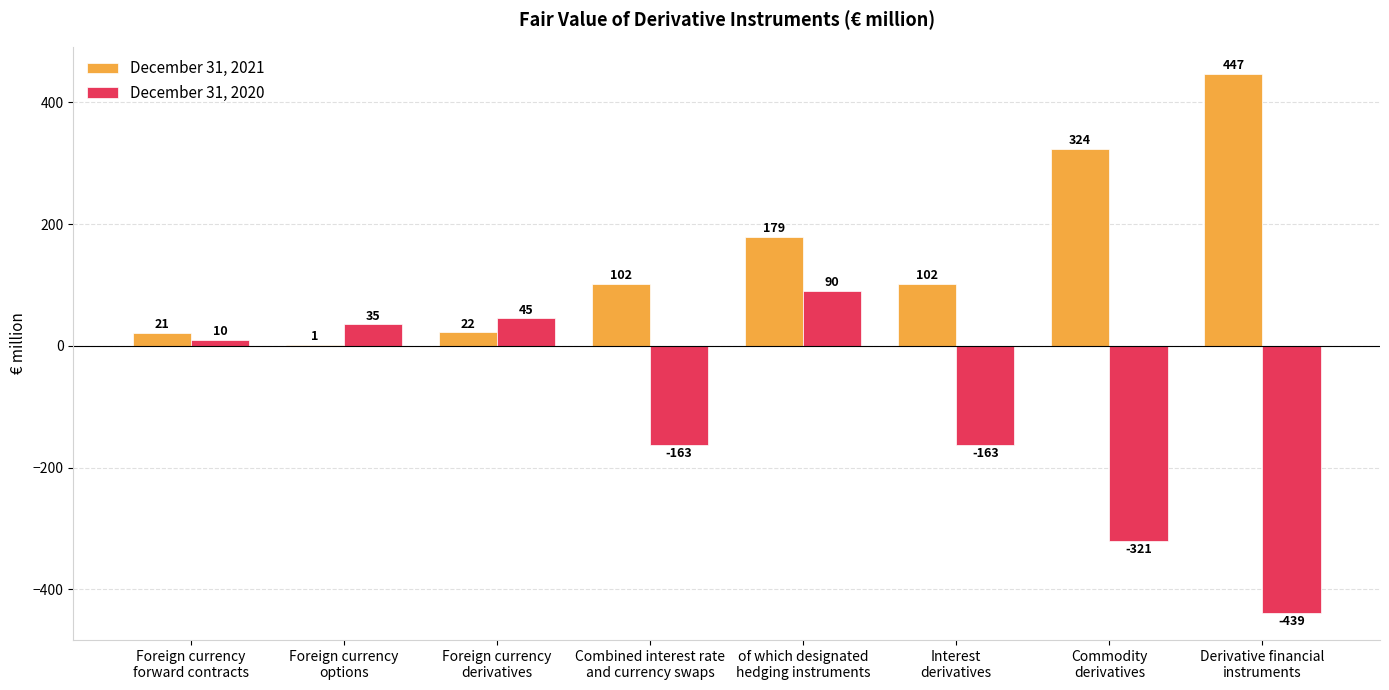

Count the number of data series in this chart.

2